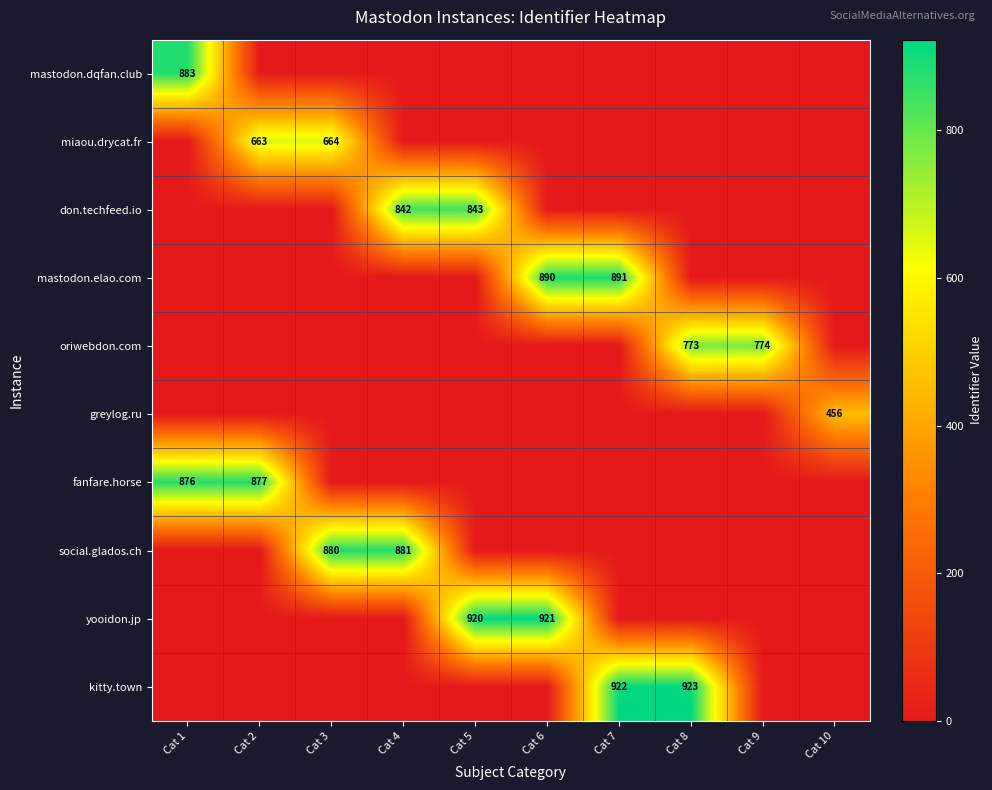

Between Cat 4 and Cat 8, which is larger?

Cat 4